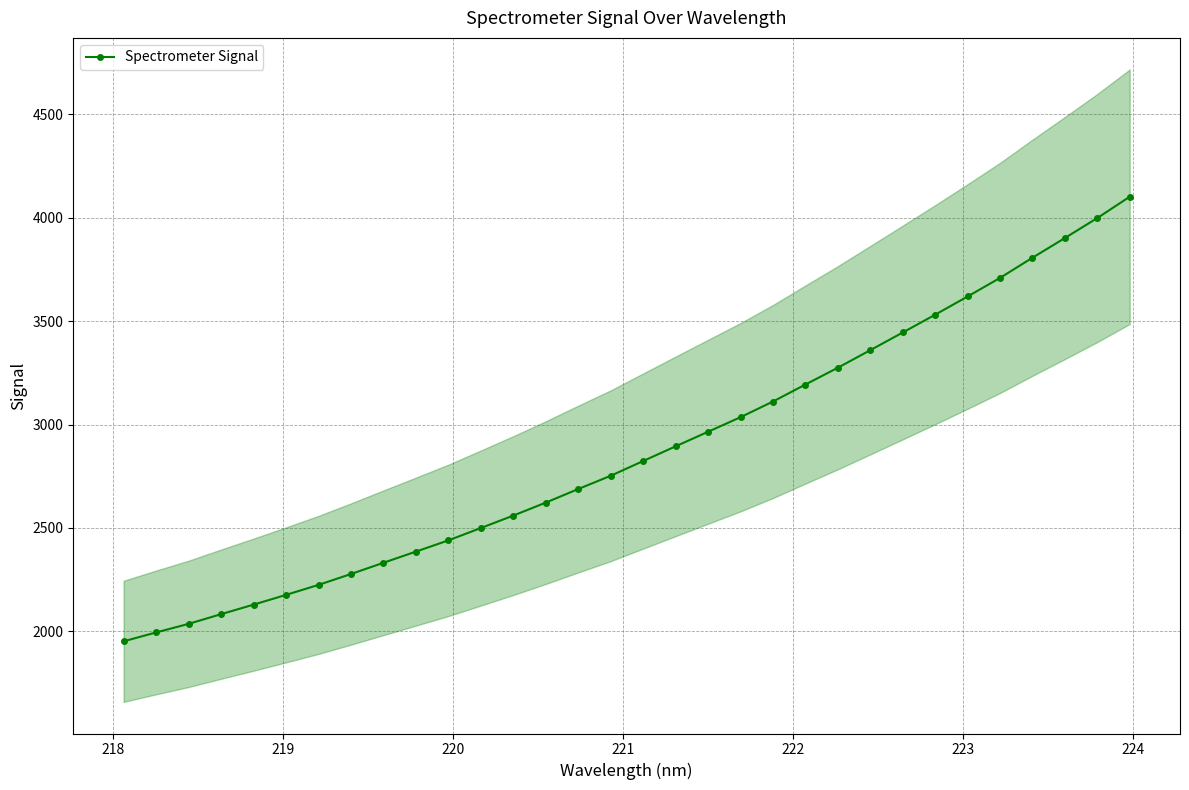

How many values in the Spectrometer Signal series are below 2823?

16